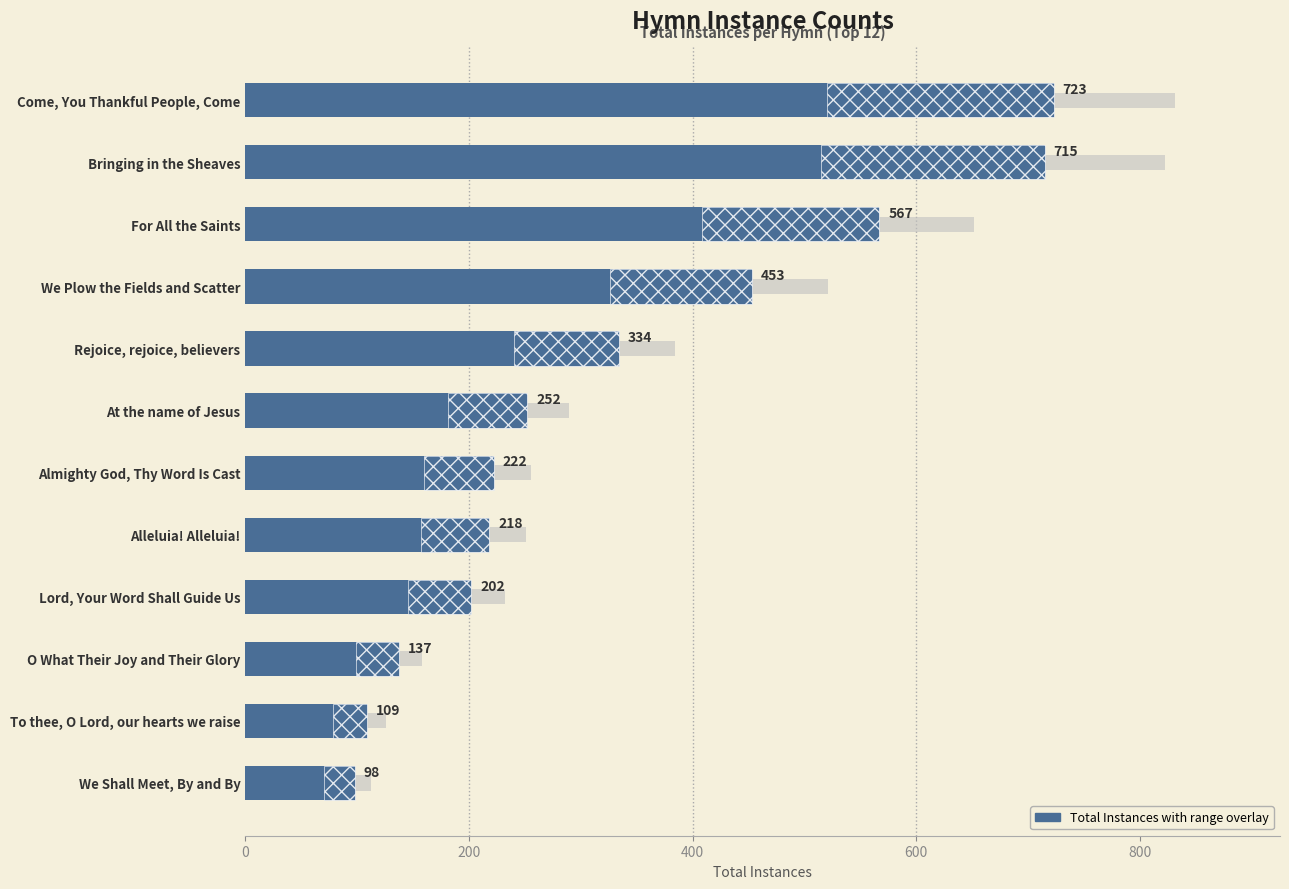

Is it true that the value at 1000 is 329?

False